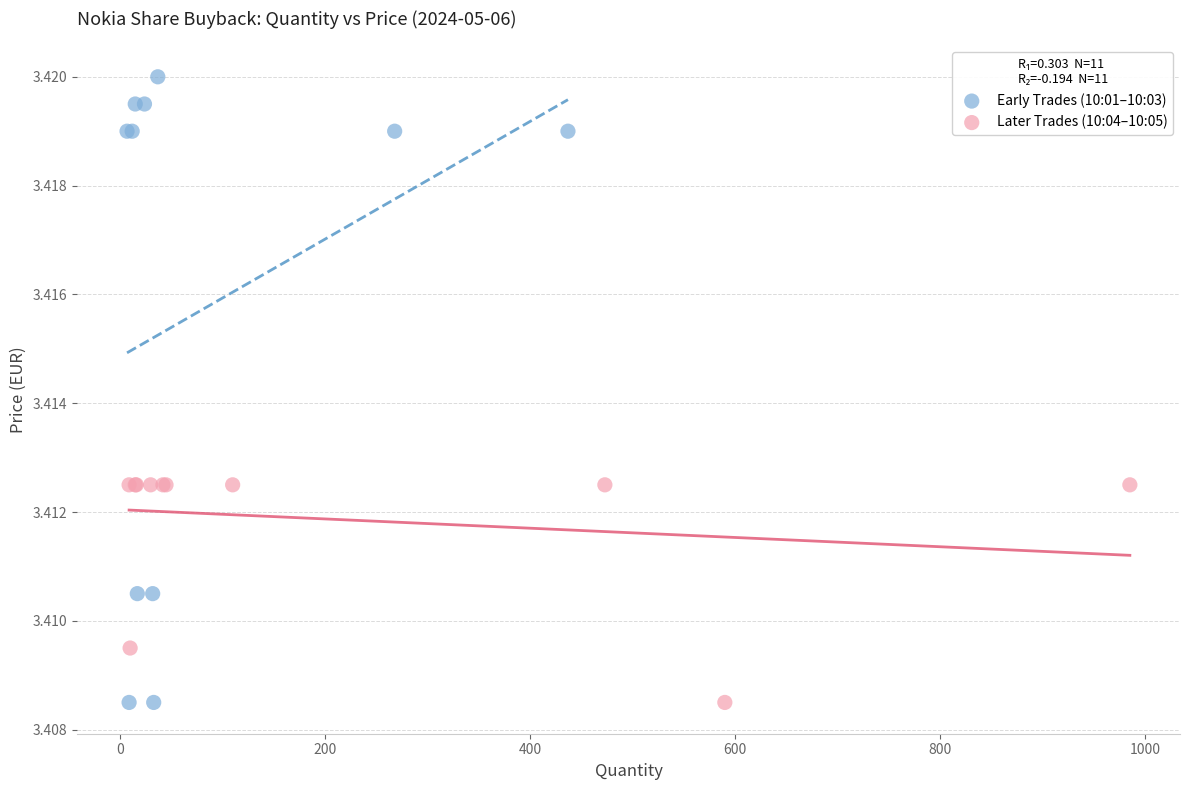

Which series contains the highest Y value?

Early Trades (10:01–10:03)